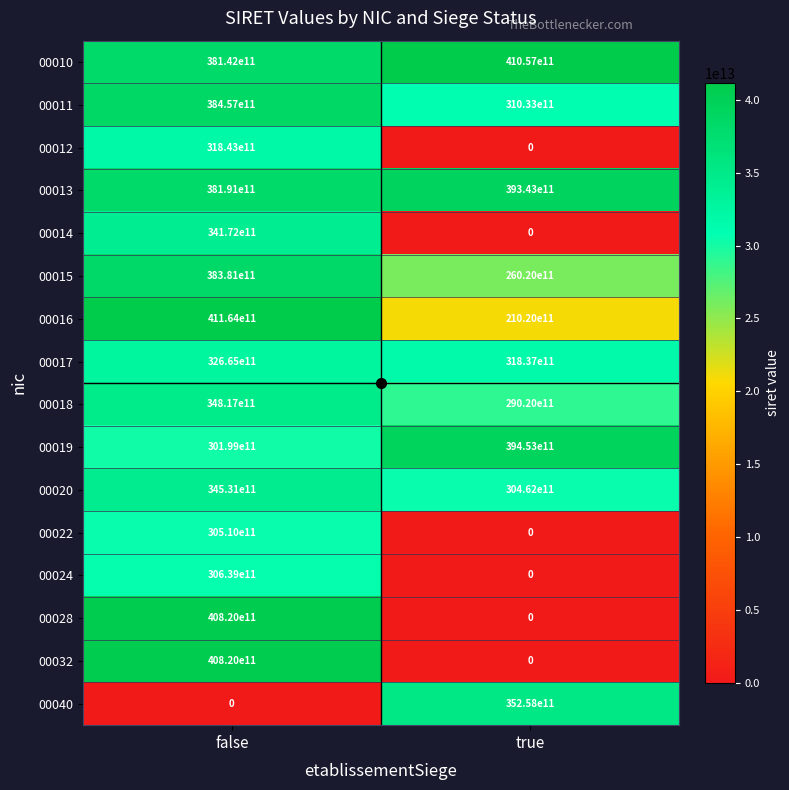

True or false: 00017 has a value of 51839303484964 at false.

False